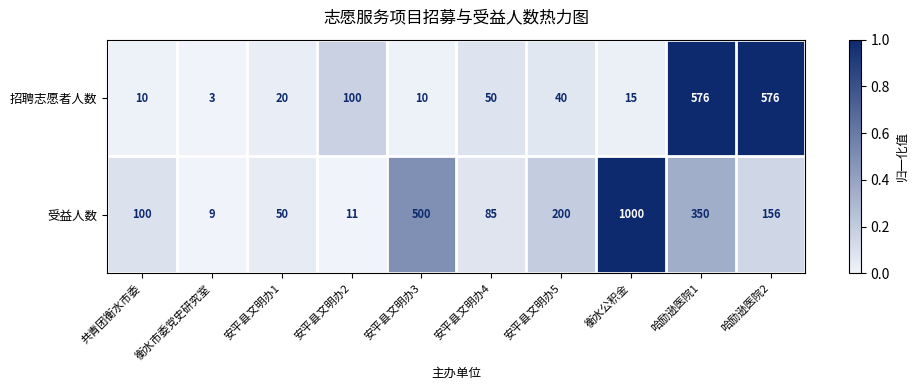

Reading left to right, list all the values displayed in this chart.

招聘志愿者人数: 10	3	20	100	10	50	40	15	576	576
受益人数: 100	9	50	11	500	85	200	1000	350	156